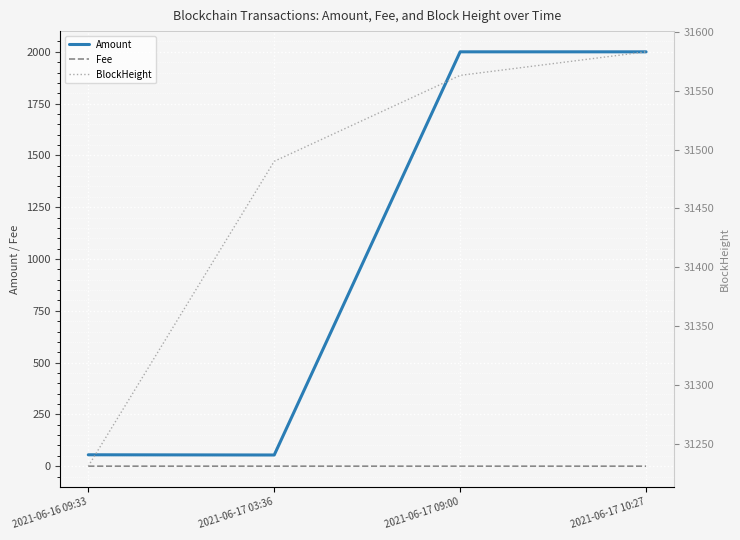

How many data points does each series have?

4